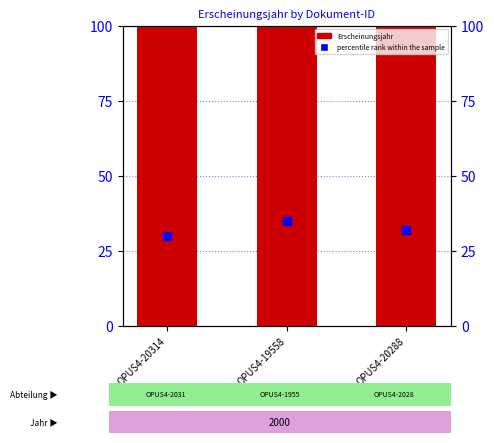

Which series has the largest total across all categories?

Erscheinungsjahr